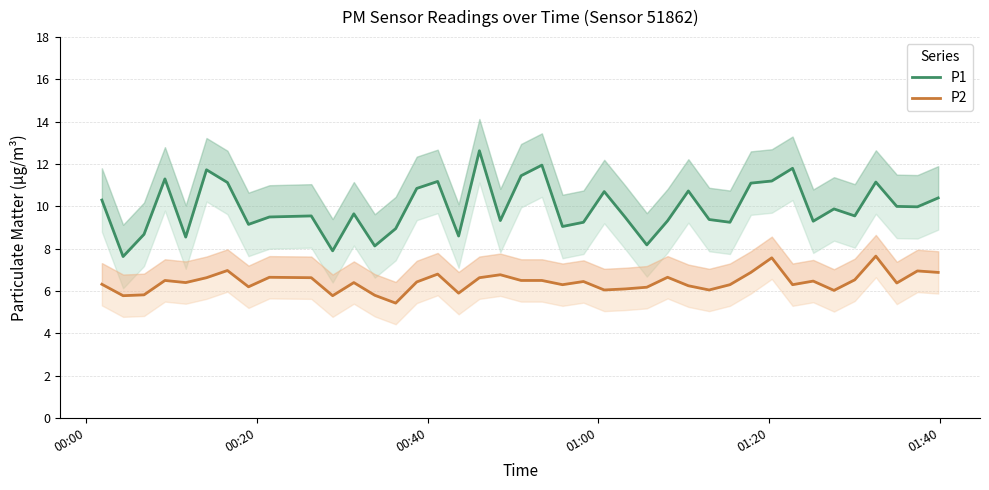

Which series has the widest spread of values?

P1